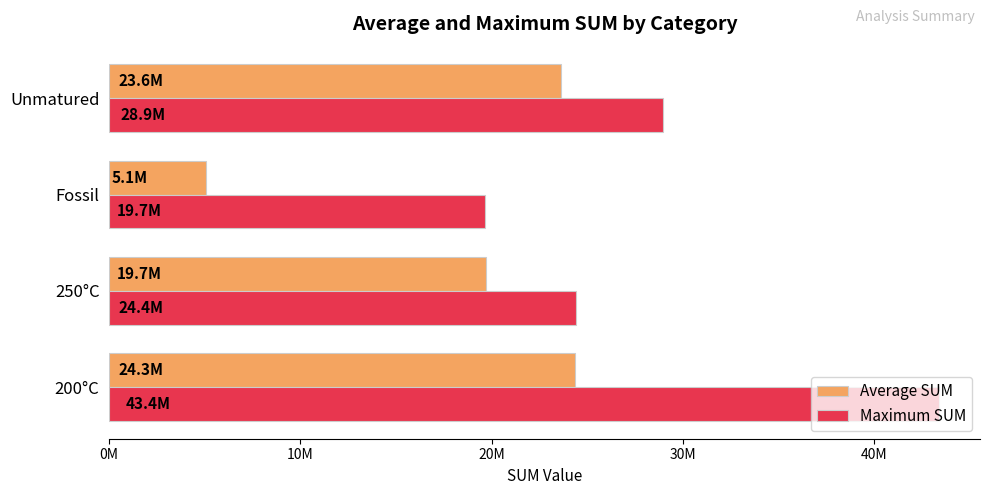

Which label corresponds to the largest value in the chart?

200°C